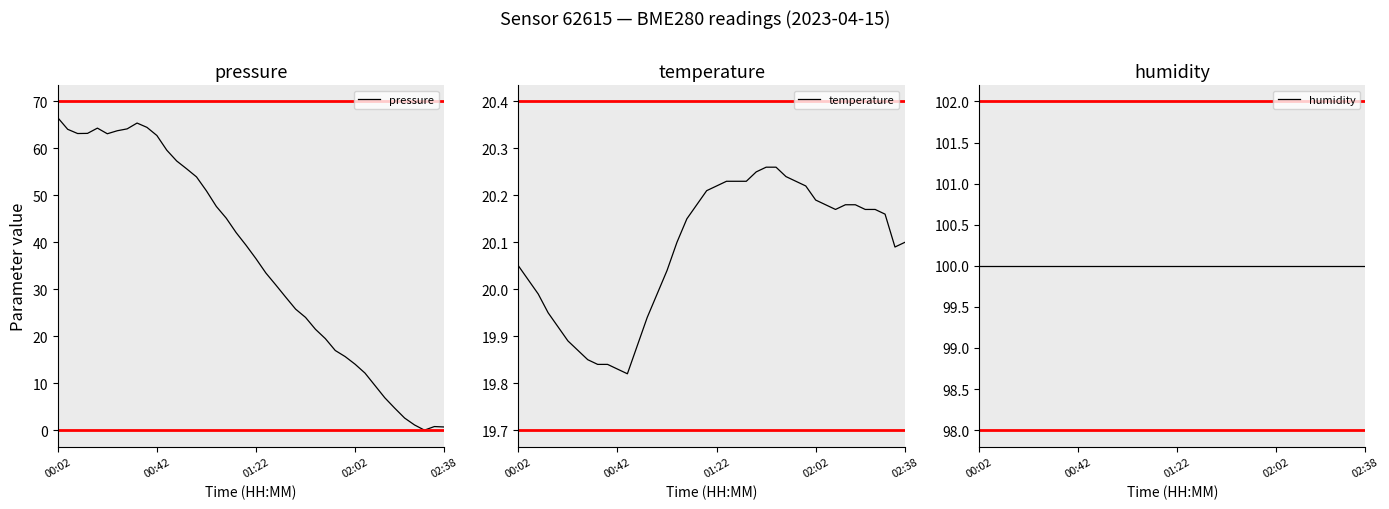

At which label does temperature first exceed 20?

00:02